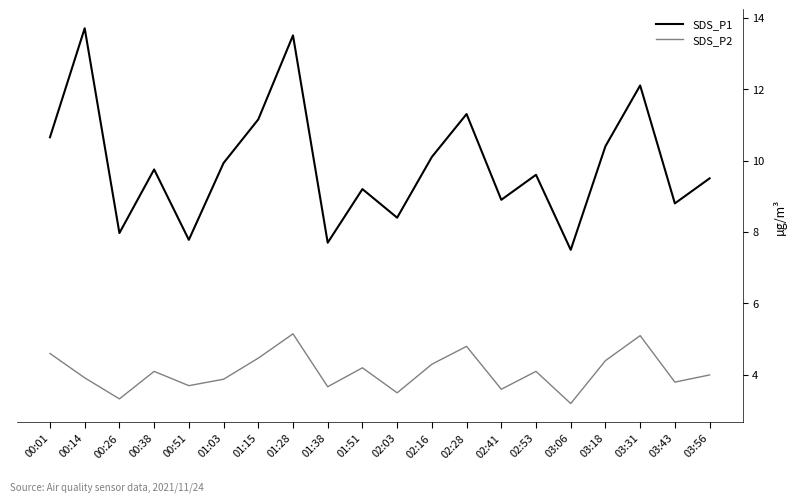

What position from the left is 00:01?

1